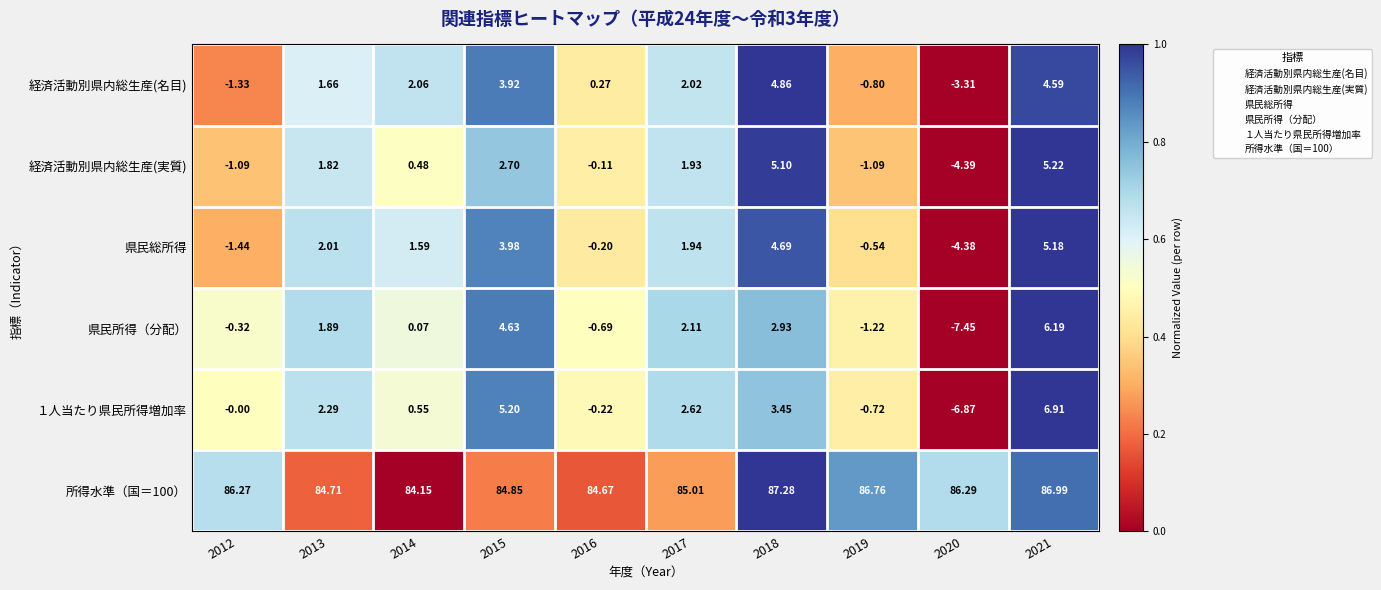

Which series changed the most between 2018 and 2019?

経済活動別県内総生産(実質)